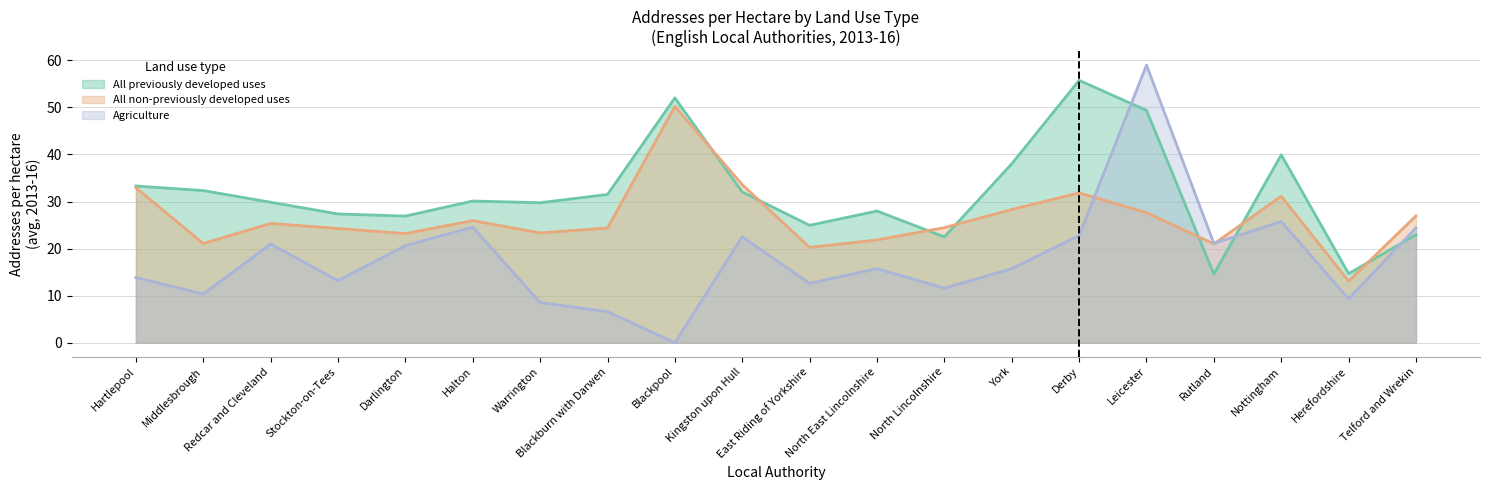

Which label corresponds to the smallest value in the chart?

Blackpool